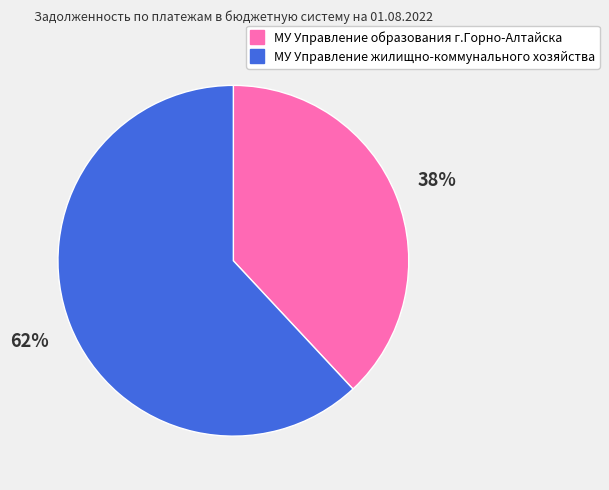

How many segments does this pie chart have?

2